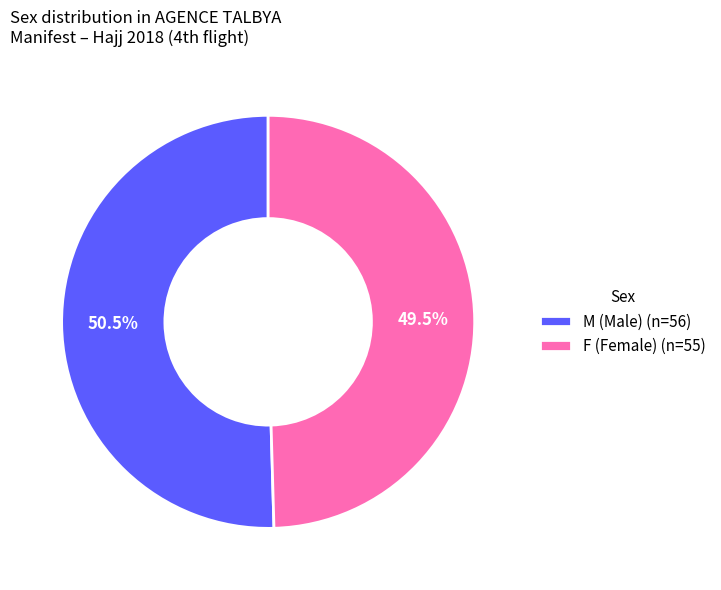

The F slice represents 42% of the pie. True or false?

False